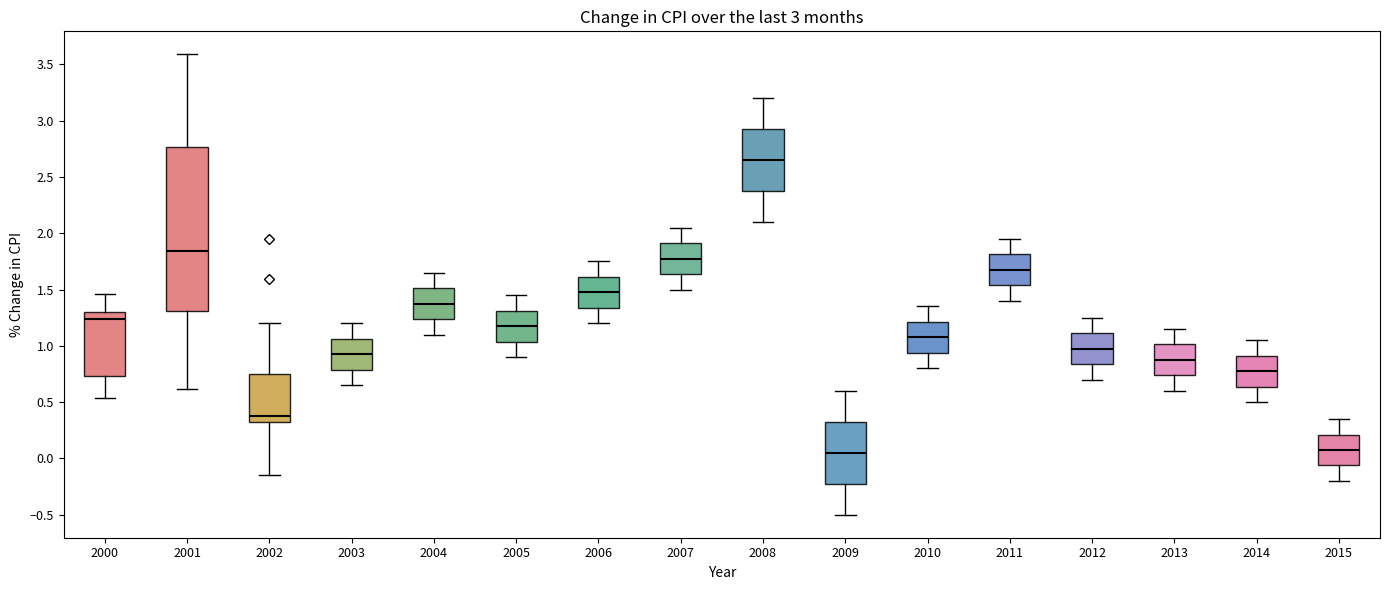

Comparing the boxes themselves (not the whiskers), which one is the tallest?

2001